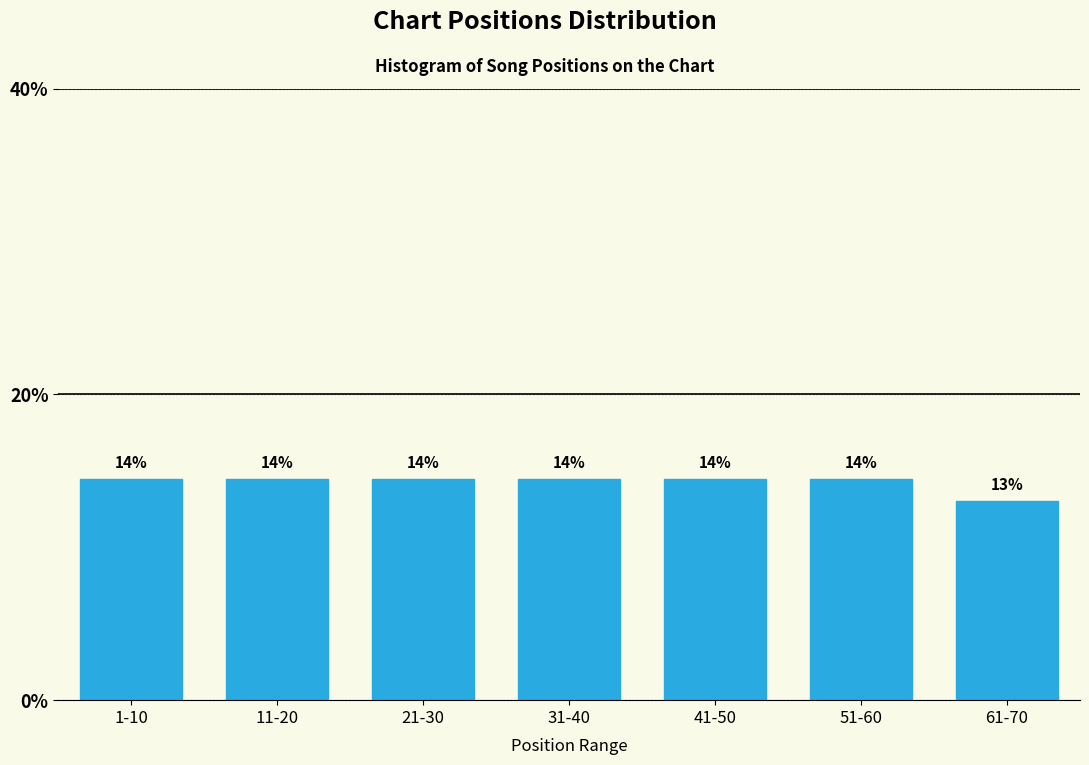

How many bars are there in total?

7